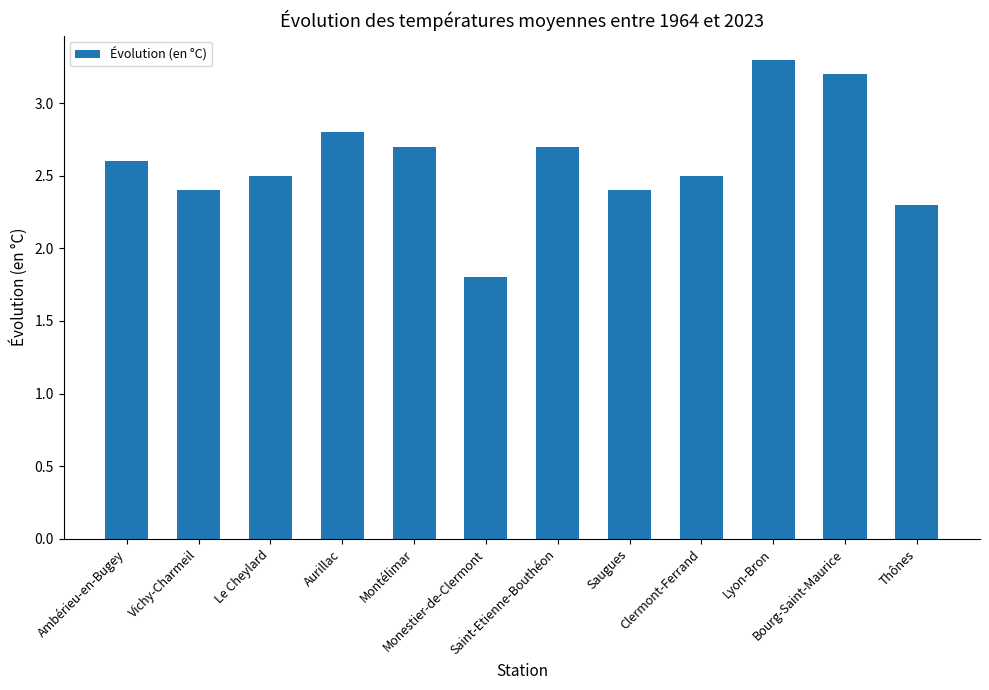

What is the greatest value displayed?

3.3